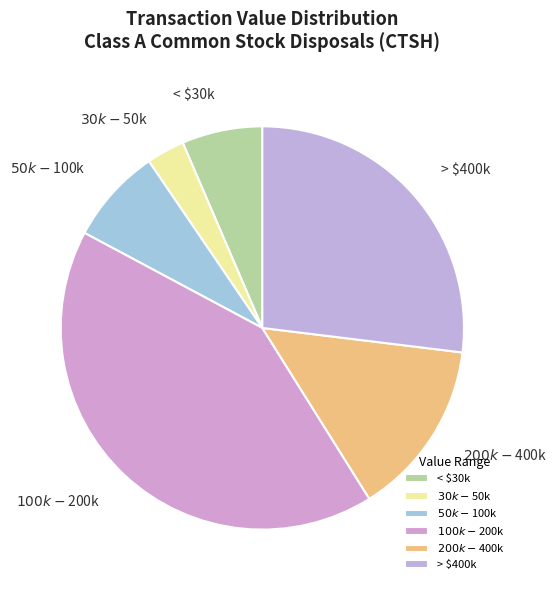

Is there any slice that represents more than half of the pie?

No